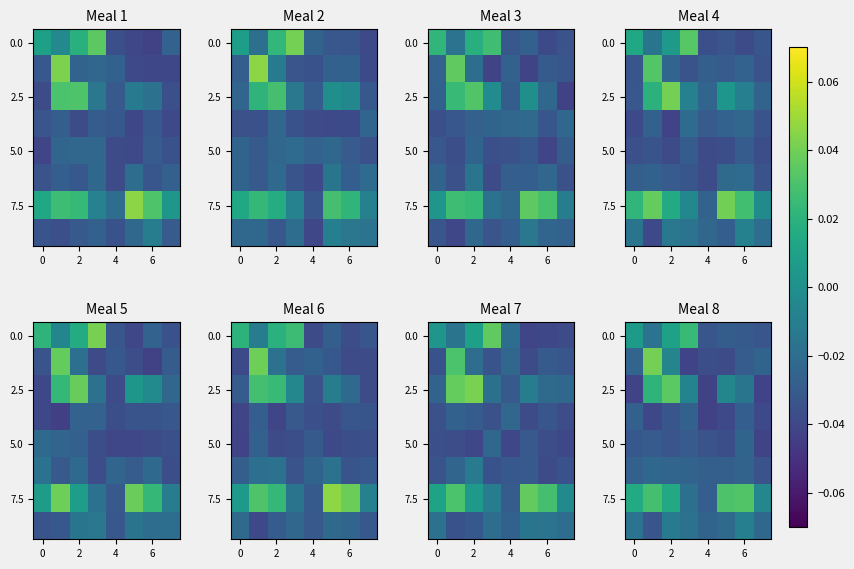

How many data points in row_0 are above 0?

3